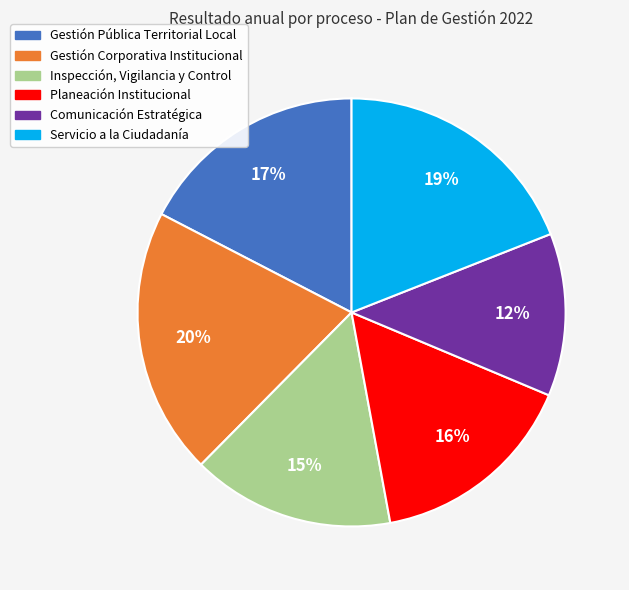

Rank the categories by value from highest to lowest.

Gestión Corporativa Institucional, Servicio a la Ciudadanía, Gestión Pública Territorial Local, Planeación Institucional, Inspección, Vigilancia y Control, Comunicación Estratégica